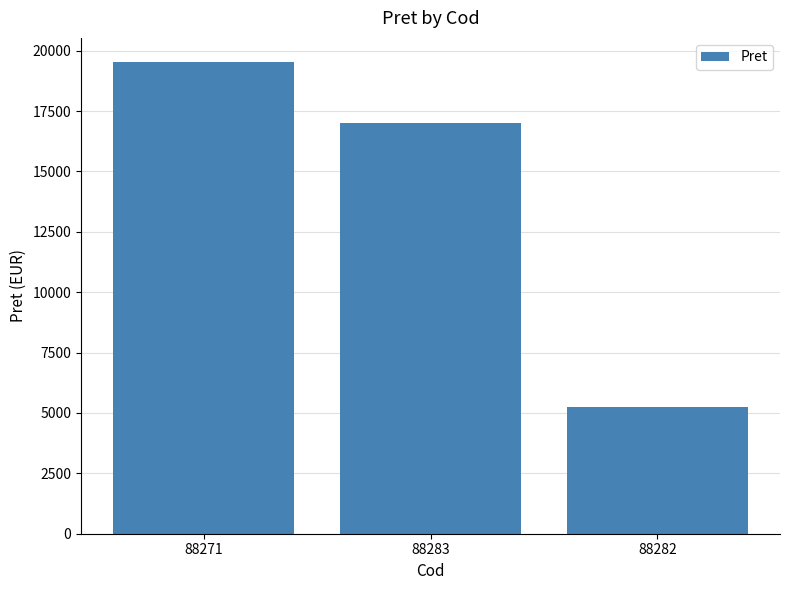

What is the value of the 3rd bar from the left?

5264.3